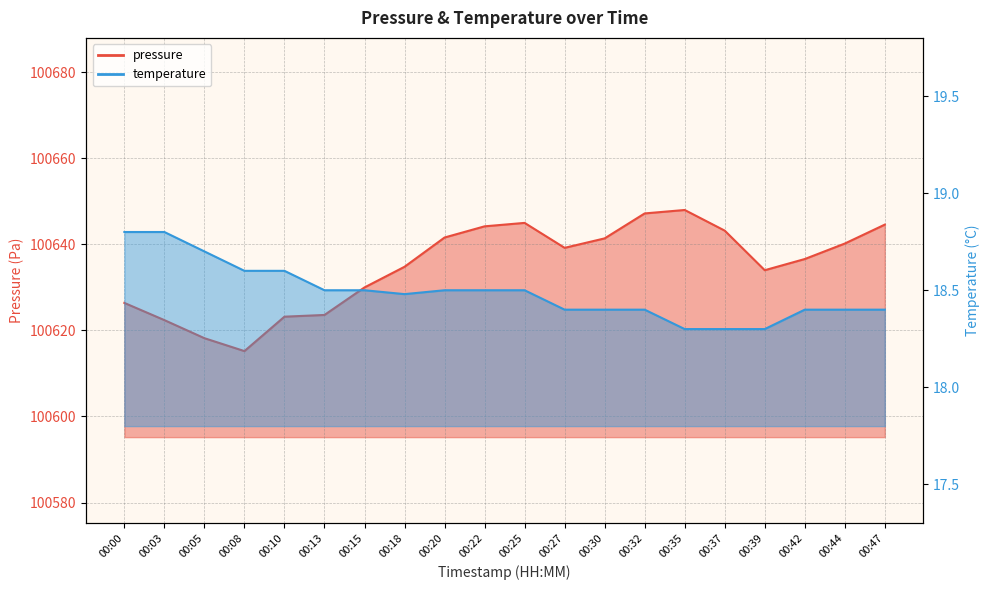

What are all the series names shown in the legend?

pressure, temperature